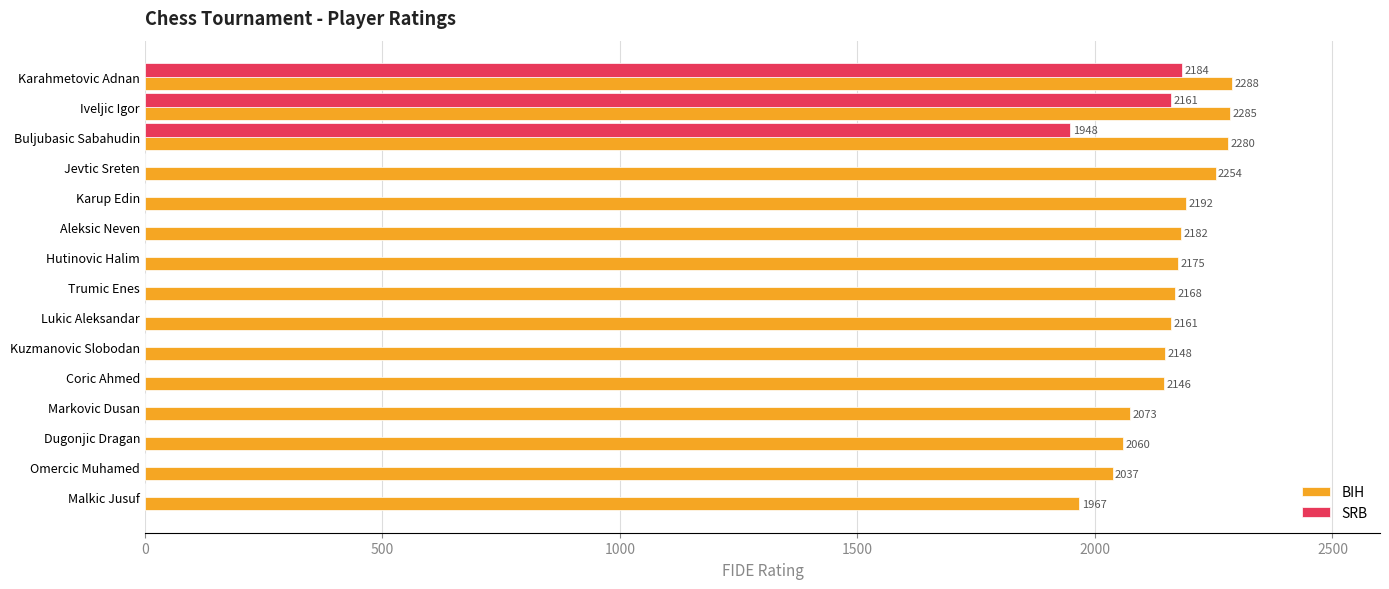

What is the sum of the SRB values at Buljubasic Sabahudin and Trumic Enes?

1948